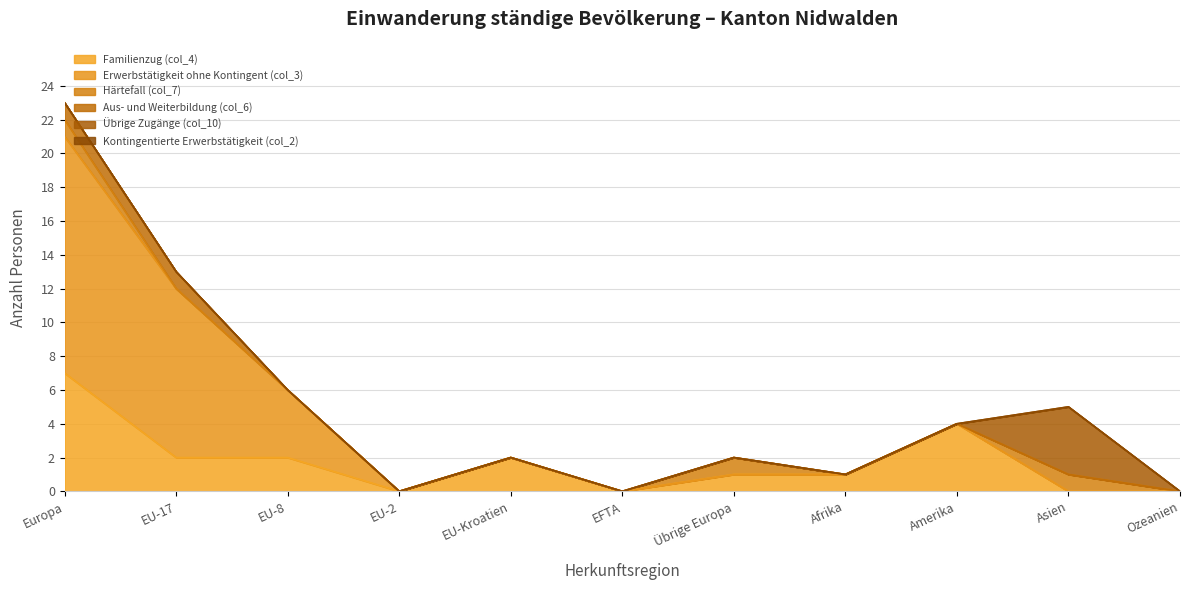

How many lines are shown in the chart?

6